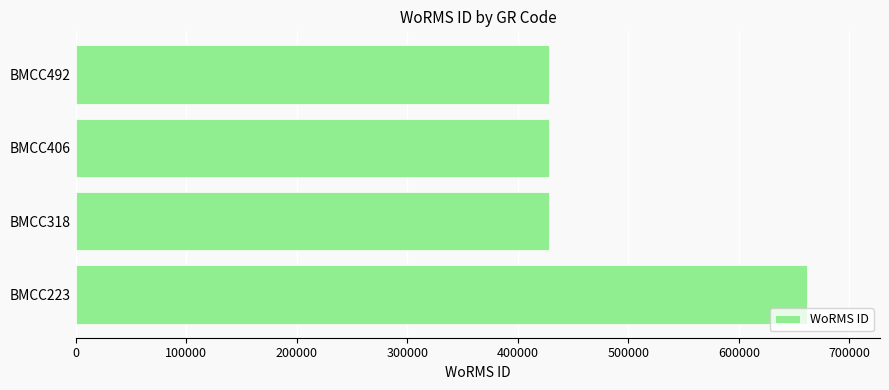

What is the ratio of the value at BMCC223 to the value at BMCC492?

1.5